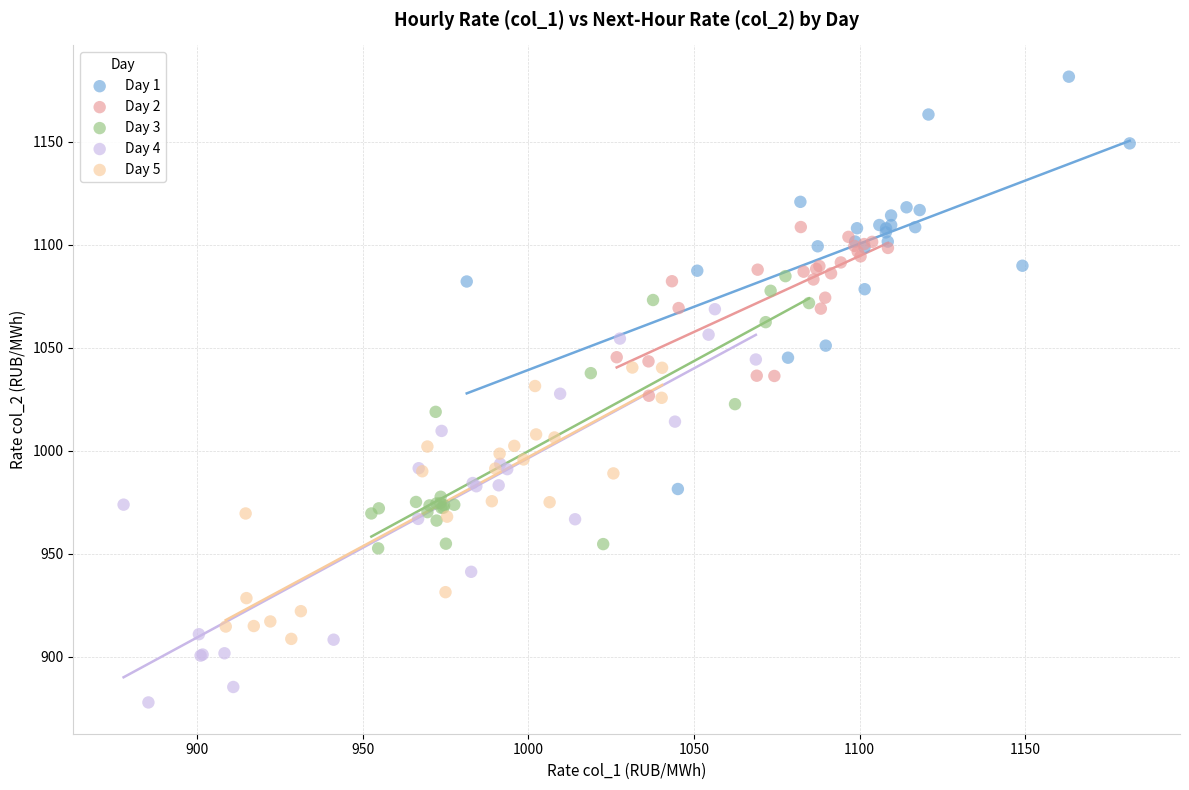

Which series reaches the minimum Y coordinate?

Day 4